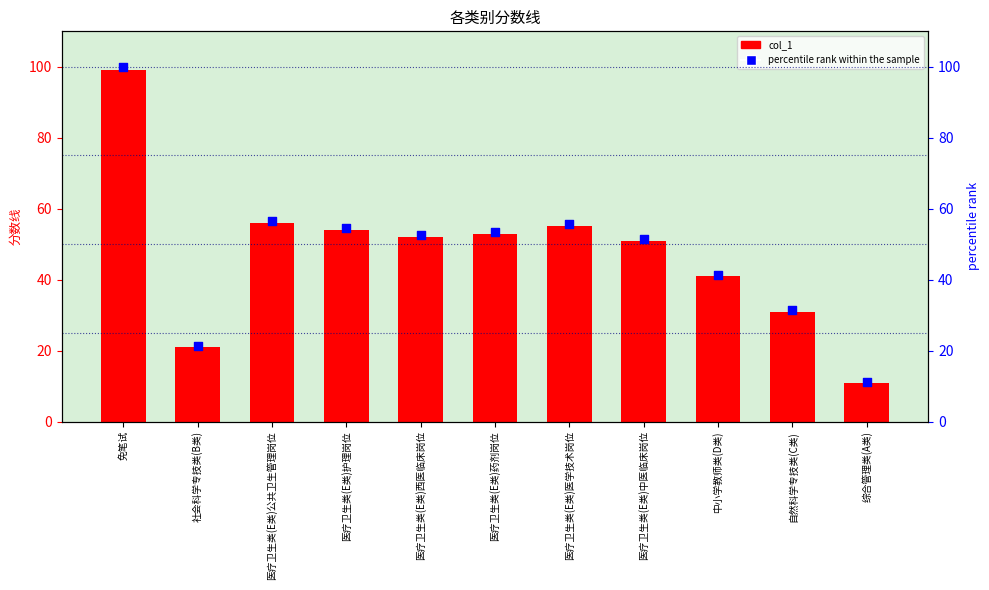

Which series has the widest spread of Y values?

percentile rank within the sample